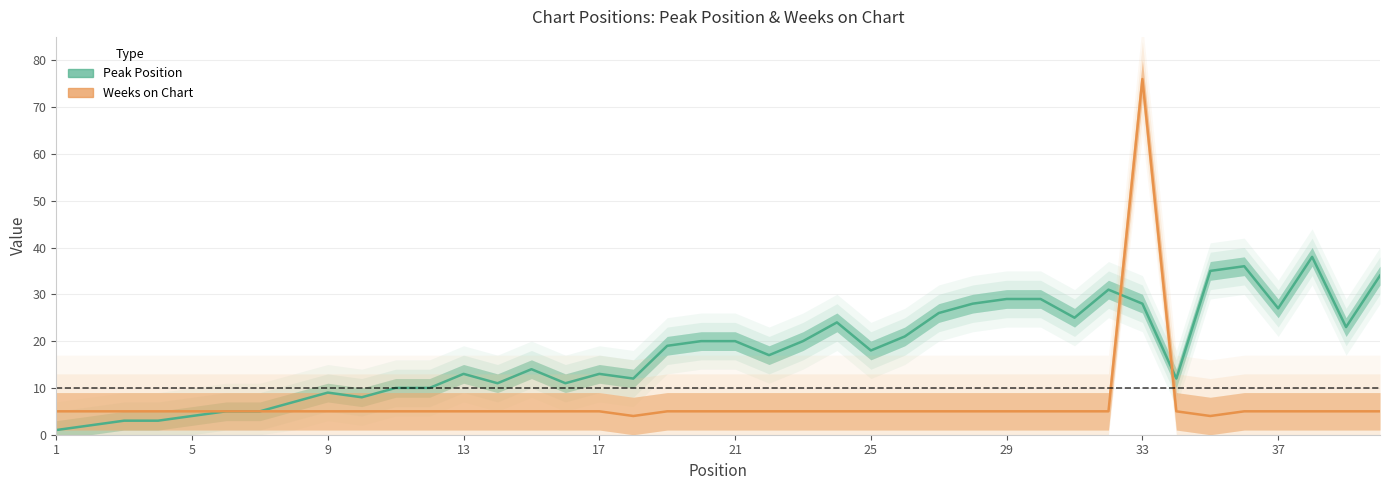

In Weeks on Chart, how many points are higher than both neighbors (excluding endpoints)?

1